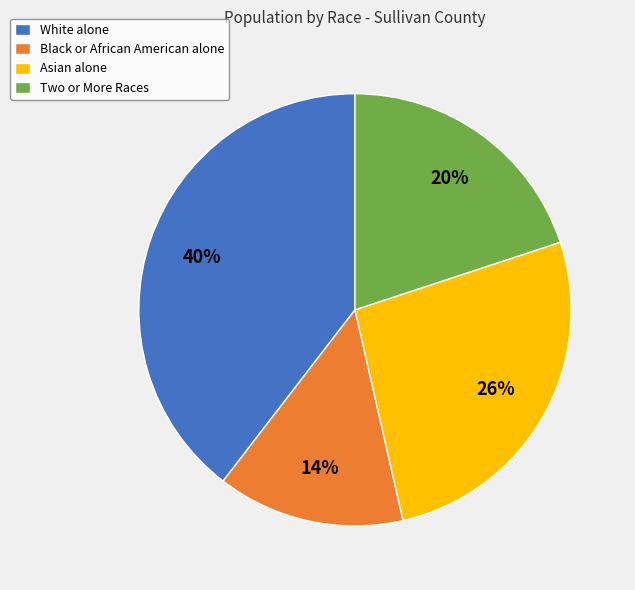

What is the ratio of the value at White alone to the value at Two or More Races?

2.0